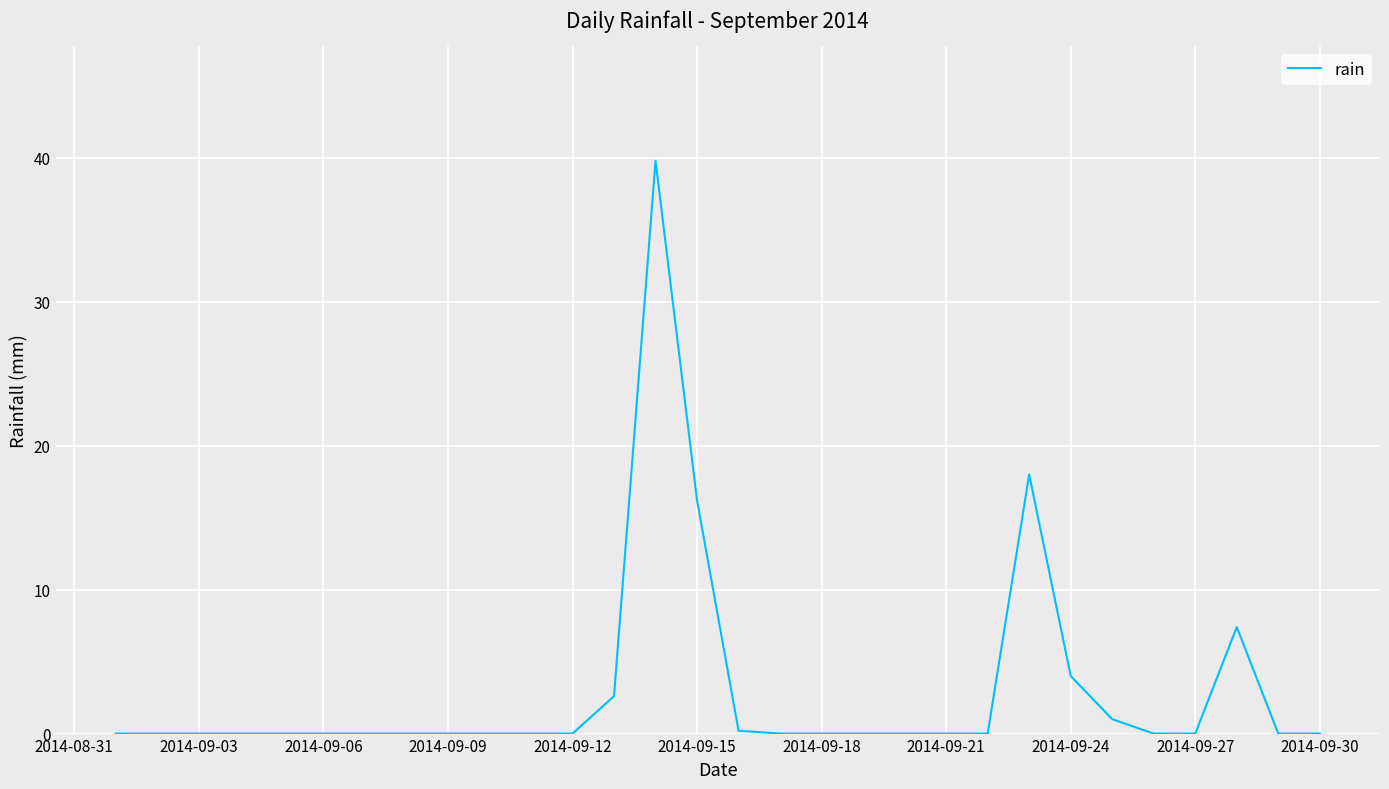

What is the difference between the maximum and minimum values?

39.8